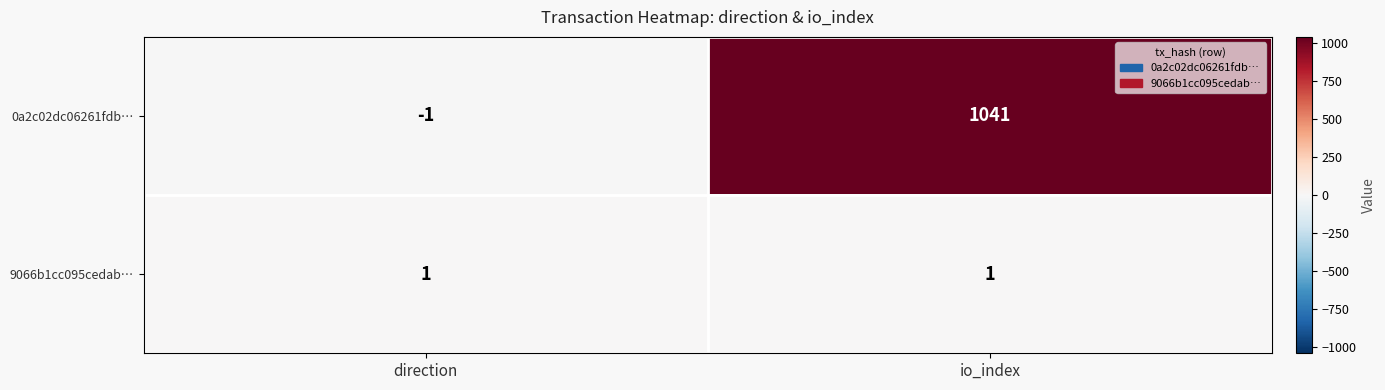

What is the total value across all series at io_index?

1042